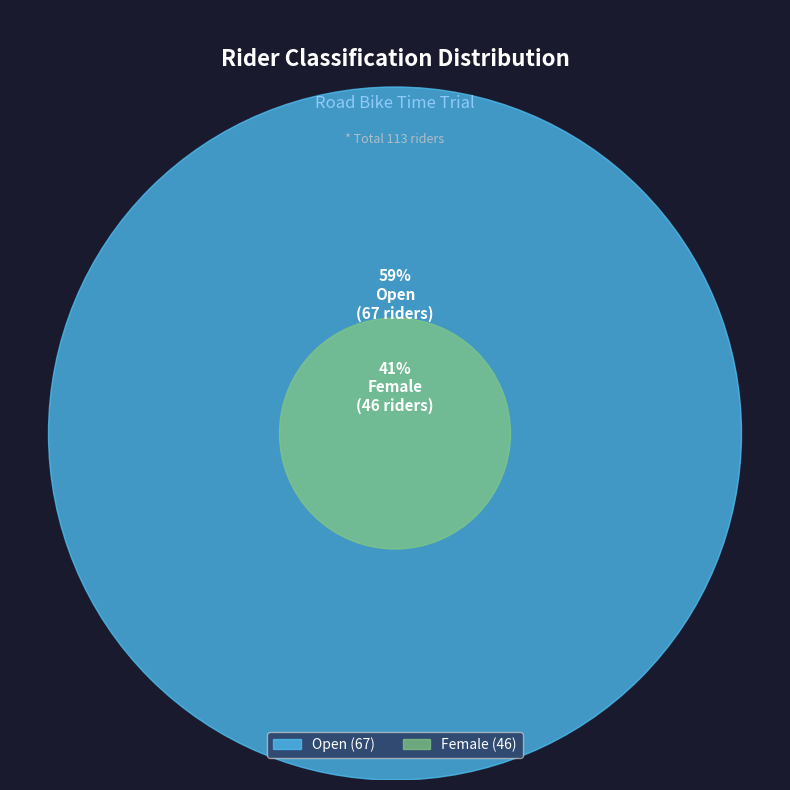

True or false: Female accounts for 28% of the total.

False